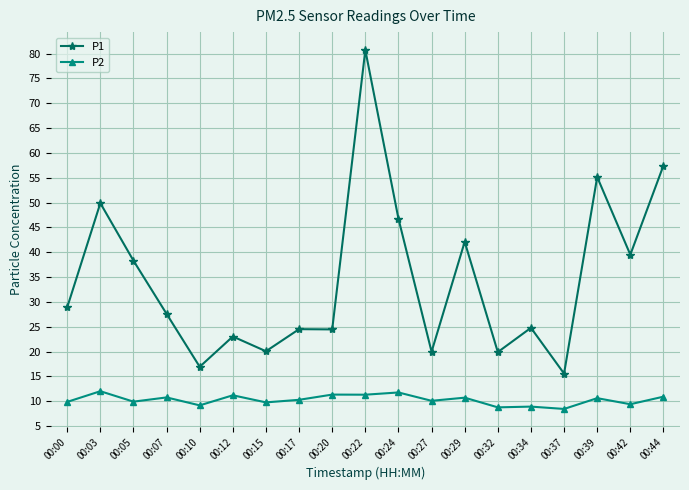

At which category does P1 reach its first local peak?

00:03